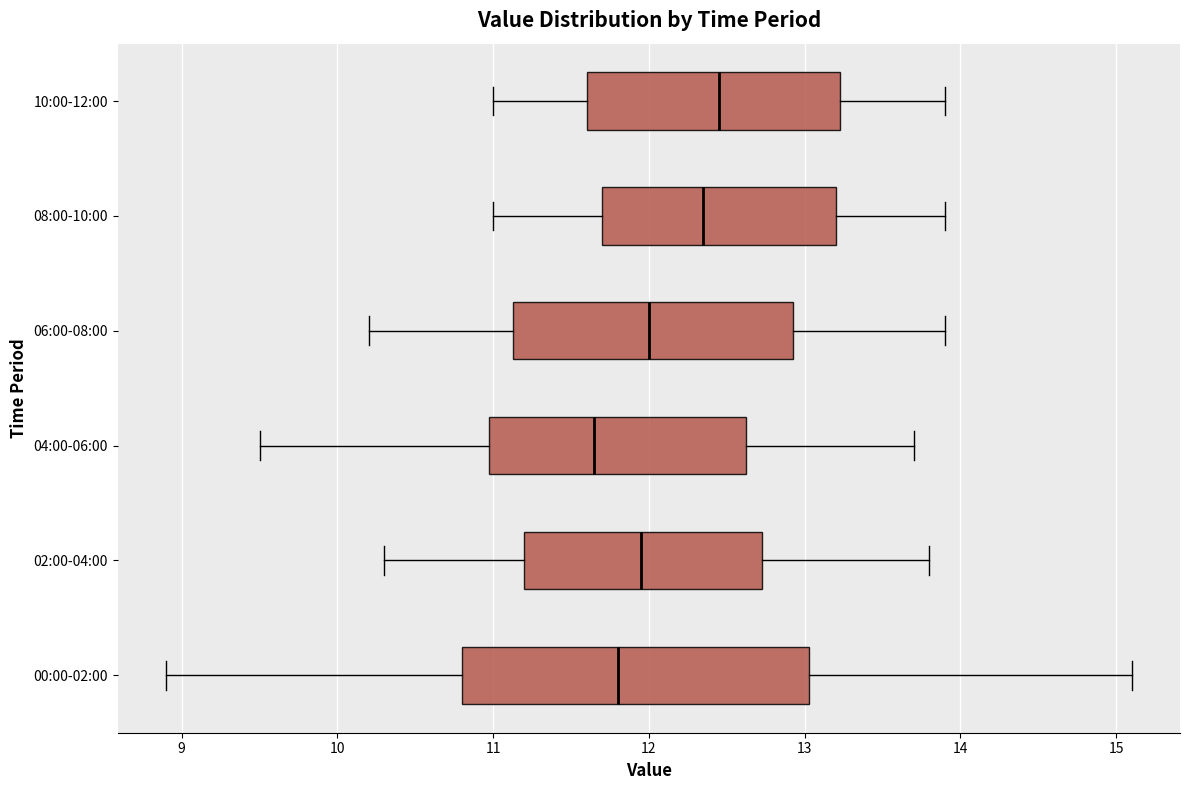

Reading bottom to top, transcribe this box plot: for each box, give where its median line is, the range the box spans, and where its two whiskers end, as read against the x-axis. The values are not printed on the chart, so give them approximately, as read against the axis.

00:00-02:00: median 11.8, box 10.8 to 13.0, whiskers 8.9 to 15.1
02:00-04:00: median 12.0, box 11.2 to 12.7, whiskers 10.3 to 13.8
04:00-06:00: median 11.7, box 11.0 to 12.6, whiskers 9.5 to 13.7
06:00-08:00: median 12.0, box 11.1 to 12.9, whiskers 10.2 to 13.9
08:00-10:00: median 12.4, box 11.7 to 13.2, whiskers 11.0 to 13.9
10:00-12:00: median 12.5, box 11.6 to 13.2, whiskers 11.0 to 13.9